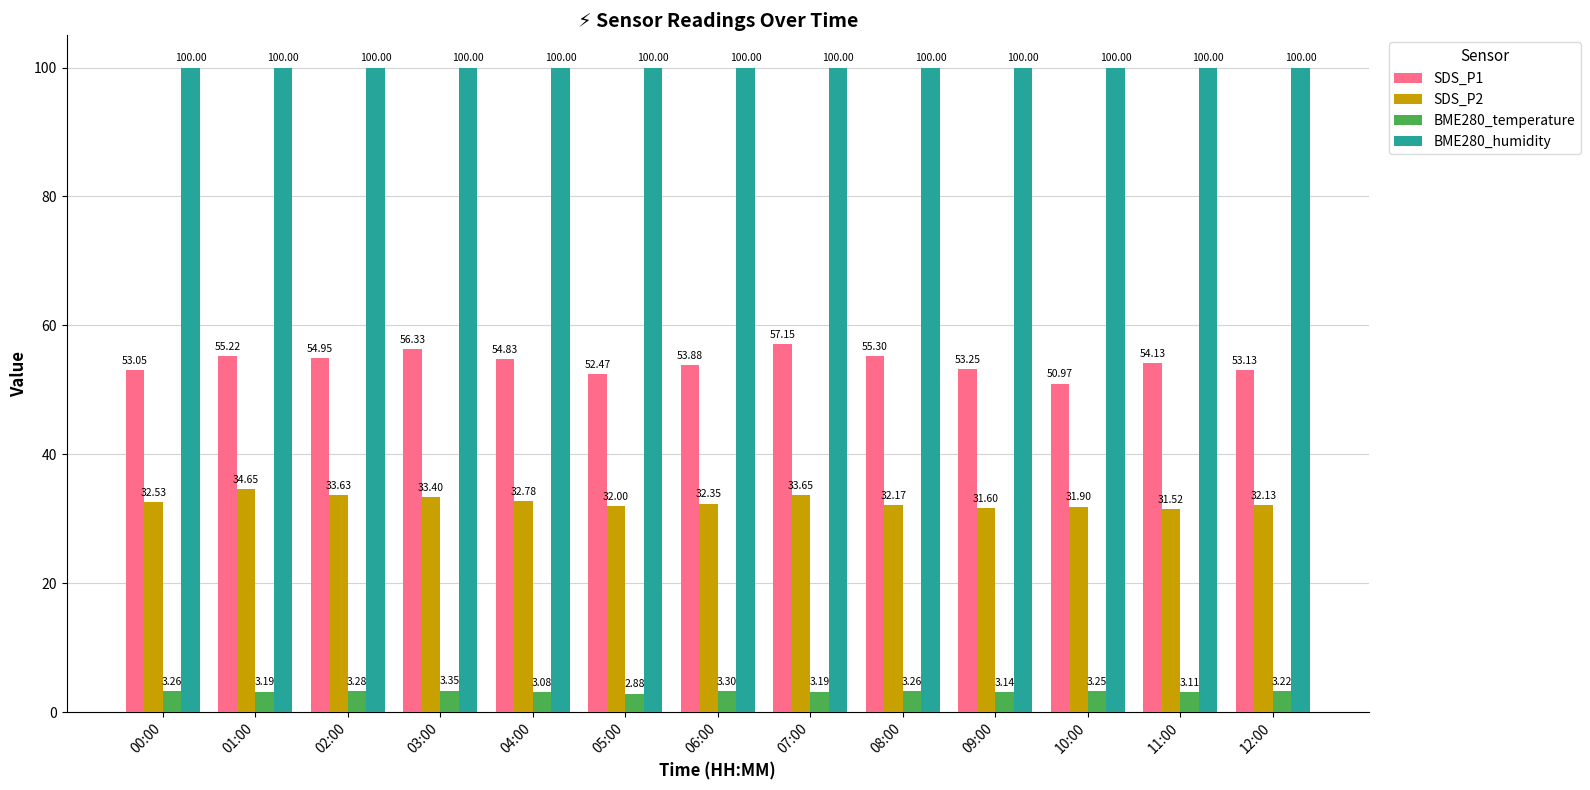

What is the spread (max minus min) of values at 09:00?

96.9